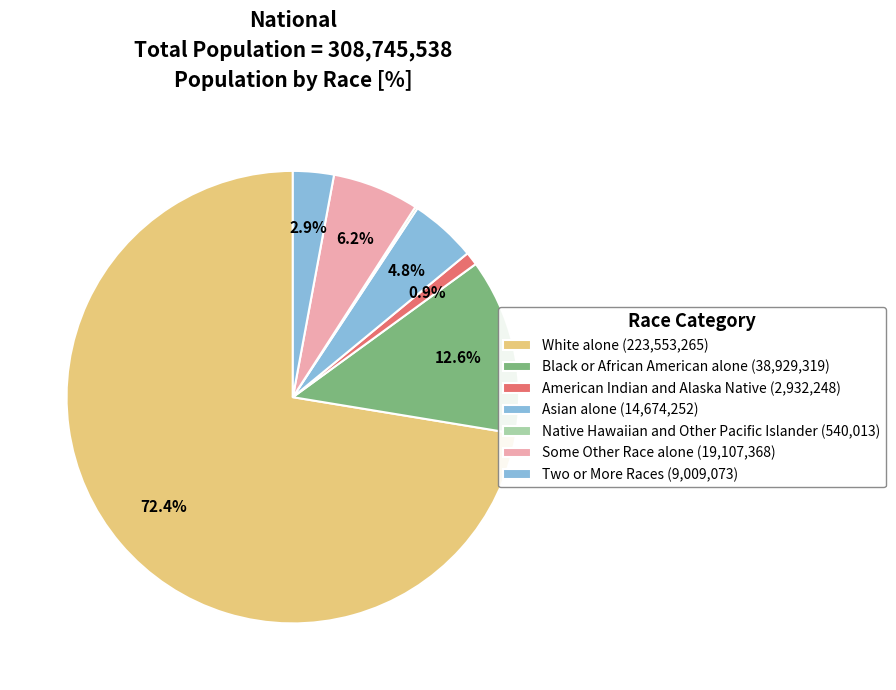

What is the smallest slice in the pie chart?

Native Hawaiian and Other Pacific Islander